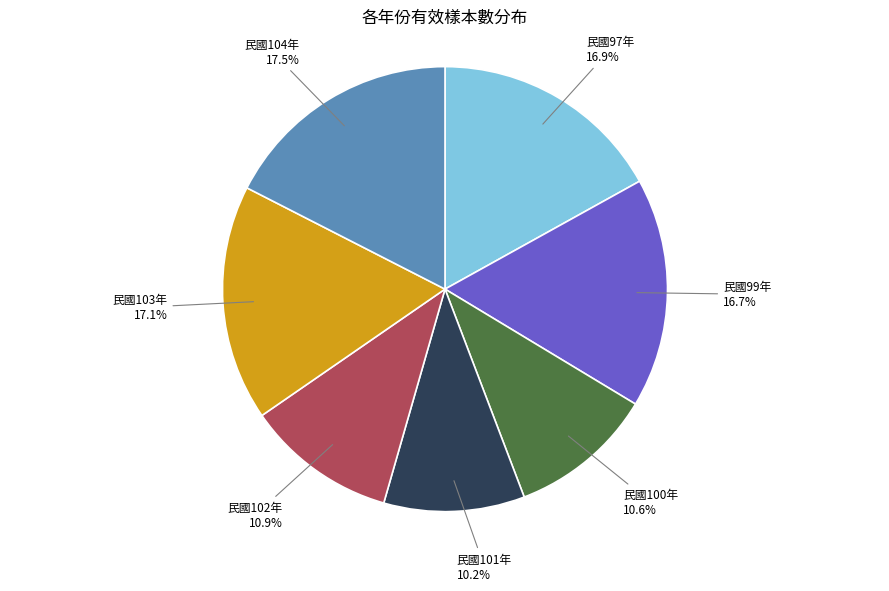

What percentage is NOT represented by 民國97年?

83.1%